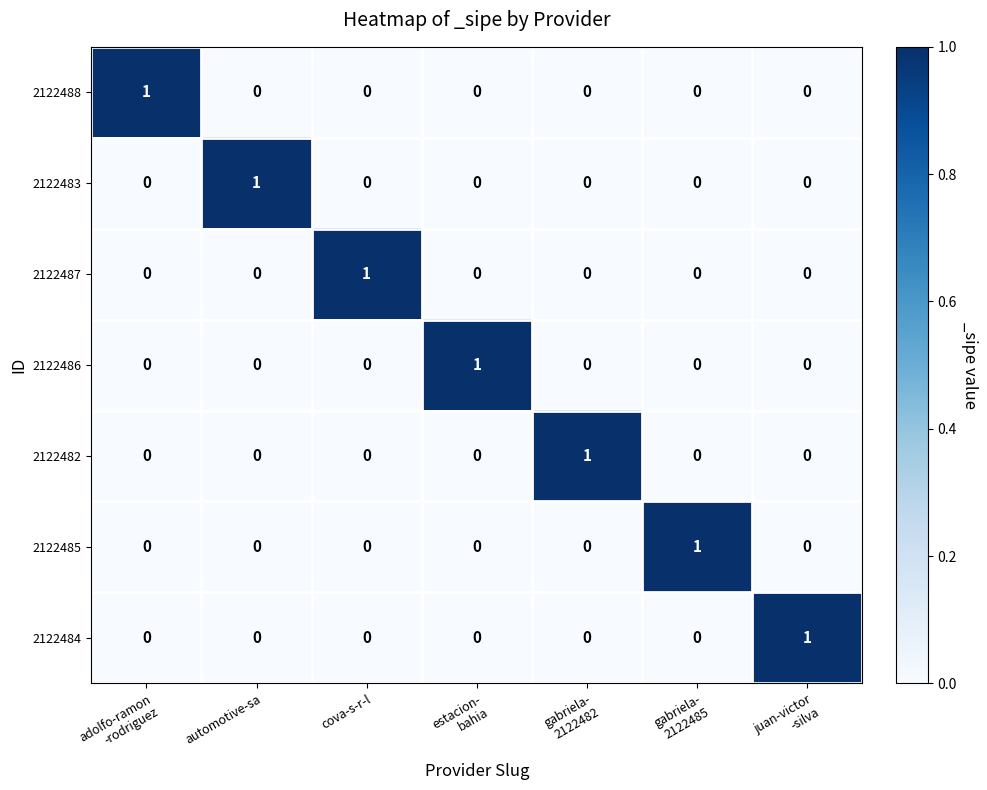

Count the 2122482 values in the range 0 to 1.

7